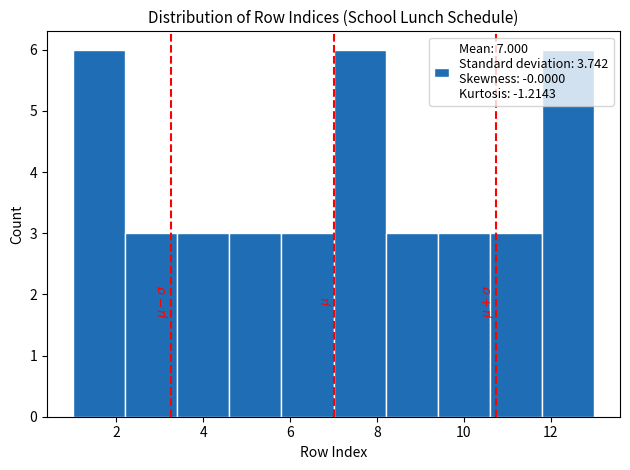

Reading left to right, list every bar in this chart as the range it spans on the x-axis followed by its height. The values are not printed on the chart, so give them approximately, as read against the axis.

1.0 to 2.2: 6
2.2 to 3.4: 3
3.4 to 4.6: 3
4.6 to 5.8: 3
5.8 to 7.0: 3
7.0 to 8.2: 6
8.2 to 9.4: 3
9.4 to 10.6: 3
10.6 to 11.8: 3
11.8 to 13.0: 6